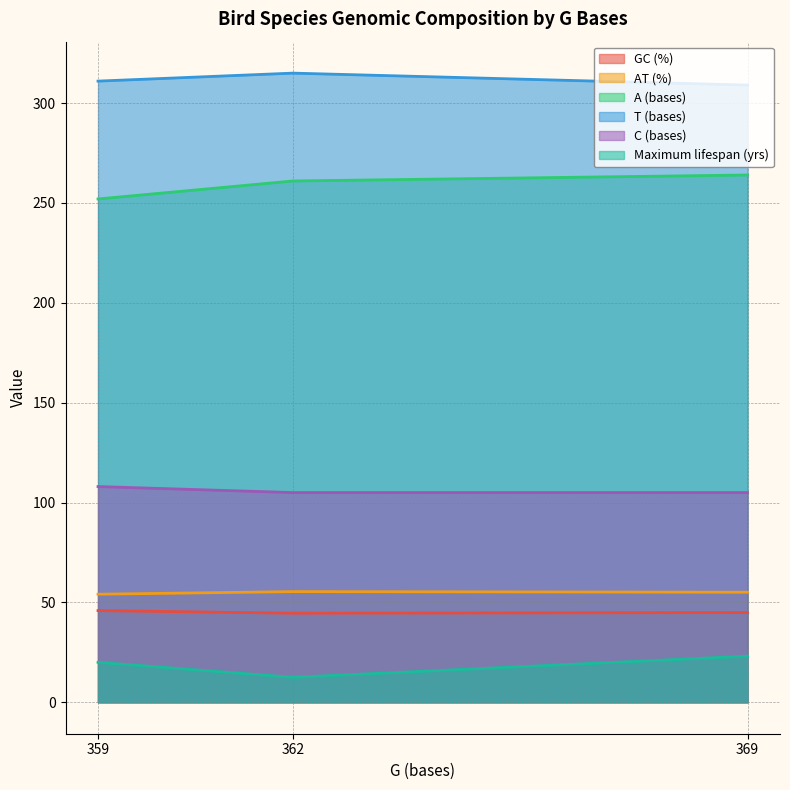

At which label is C (bases) closest to 106?

362